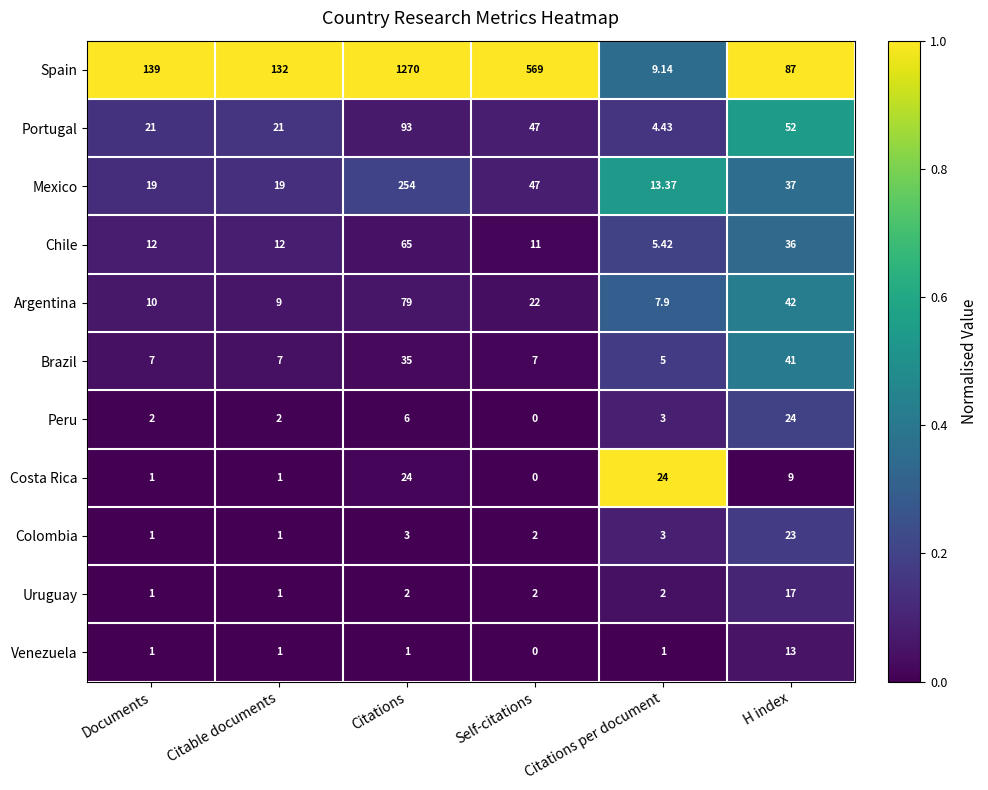

Where is Brazil nearest to the value 23?

Citations